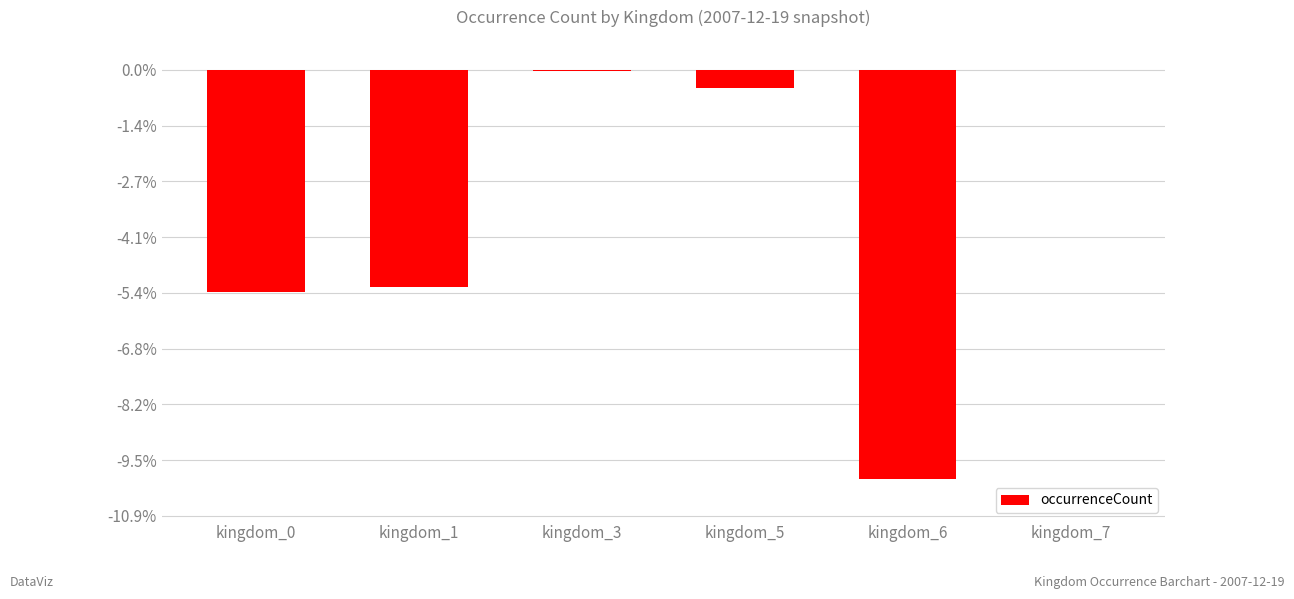

What is the approximate value at kingdom_6, to the nearest 50?

-146800